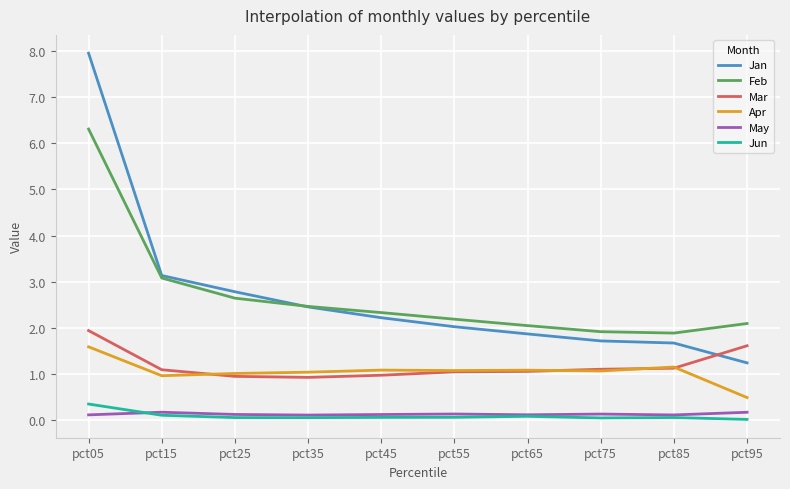

True or false: Jun has a value of 0.1 at pct25.

True